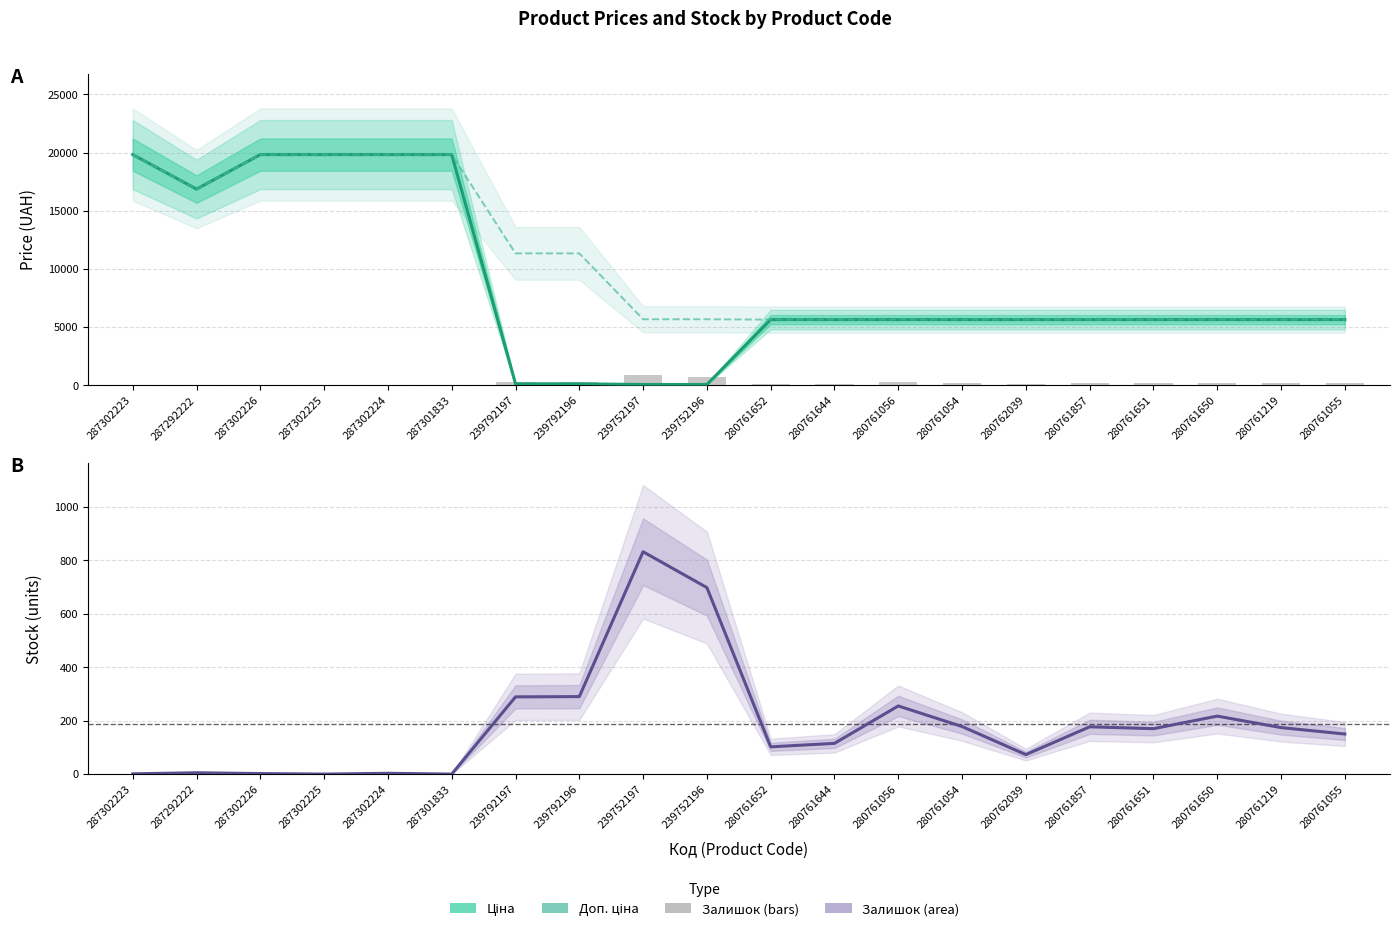

Does the chart contain stacked bars?

No